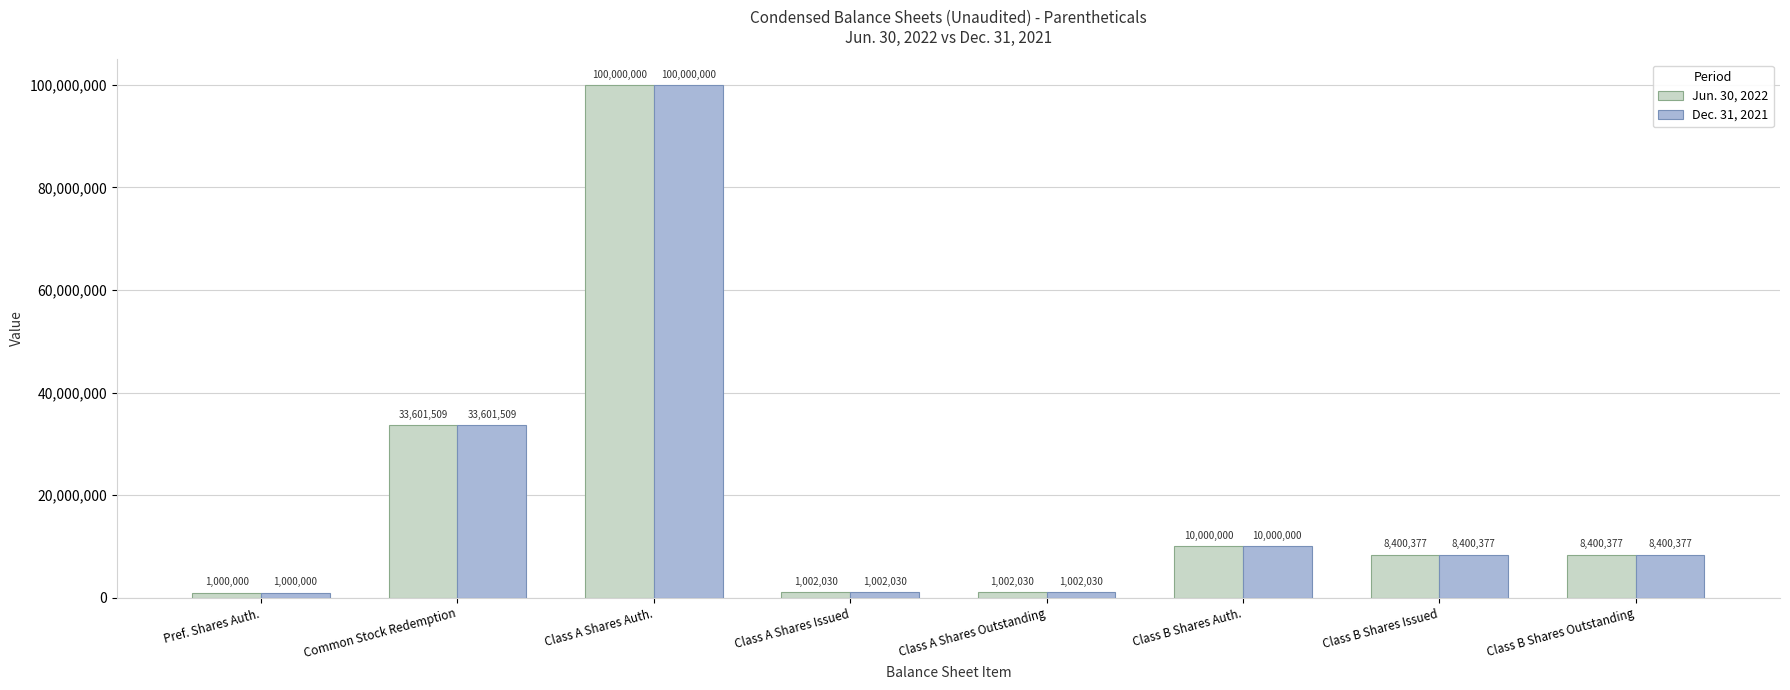

Which category has the lowest value in the Dec. 31, 2021 series?

Pref. Shares Auth.